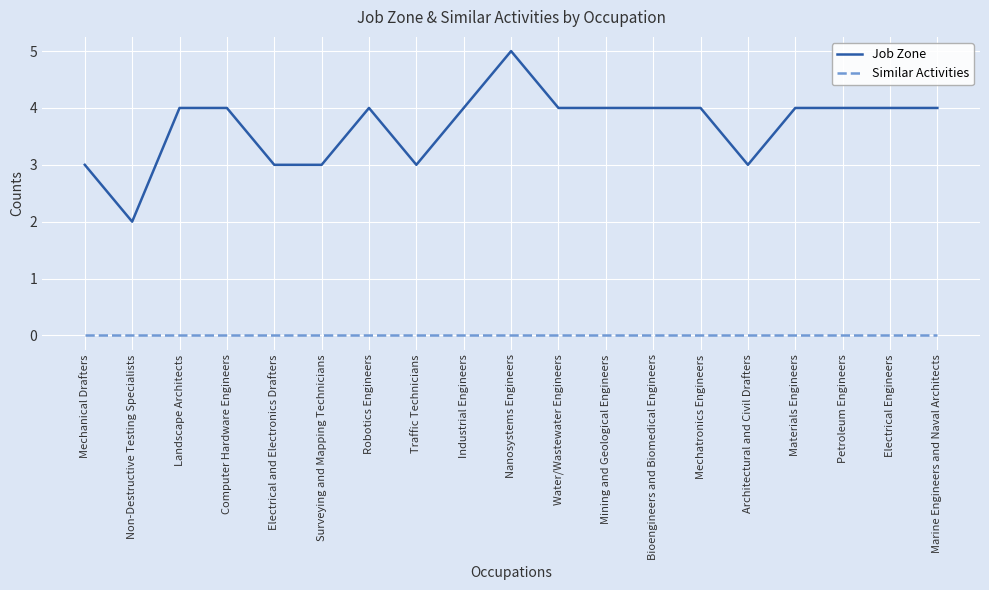

Is it true that Similar Activities equals 0 at Mechatronics Engineers?

True